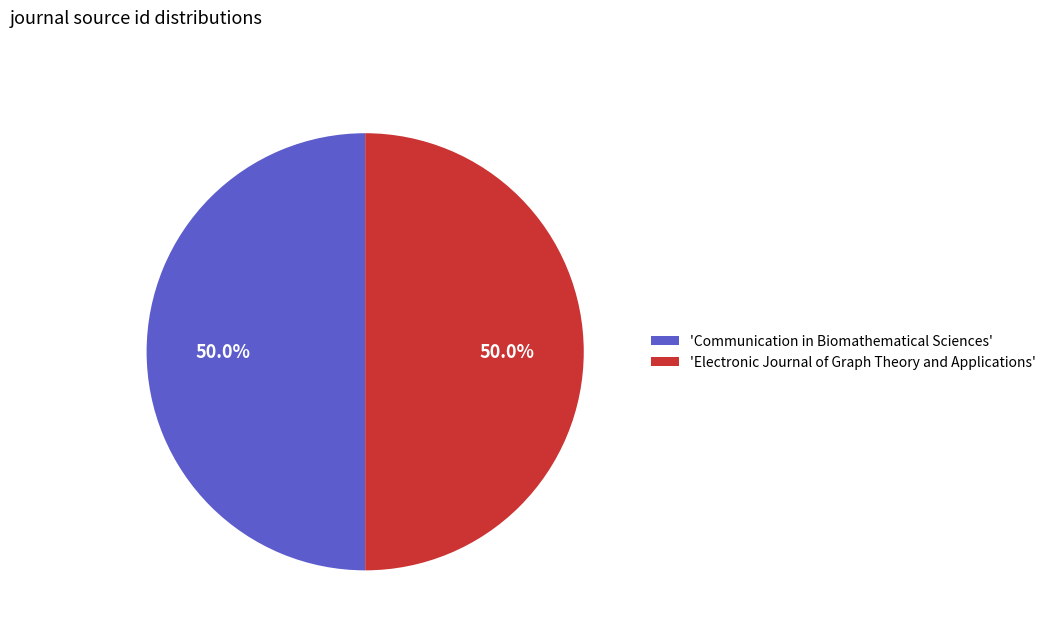

Is the sum of 'Electronic Journal of Graph Theory and Applications' and 'Communication in Biomathematical Sciences' greater than half?

Yes